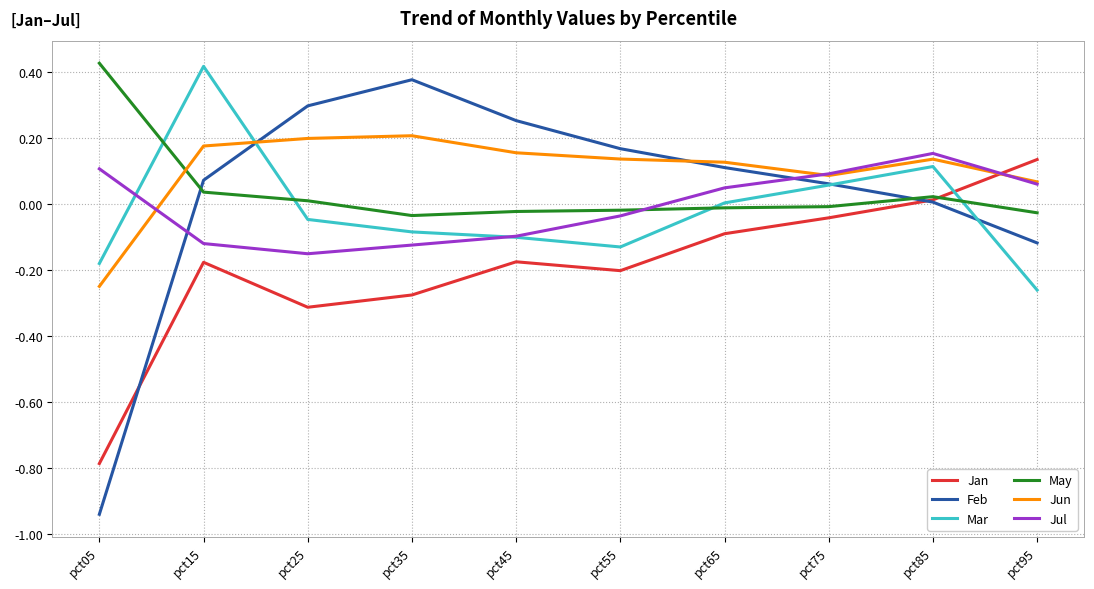

Which series ends up on top after the final intersection of Jul and Jan?

Jan